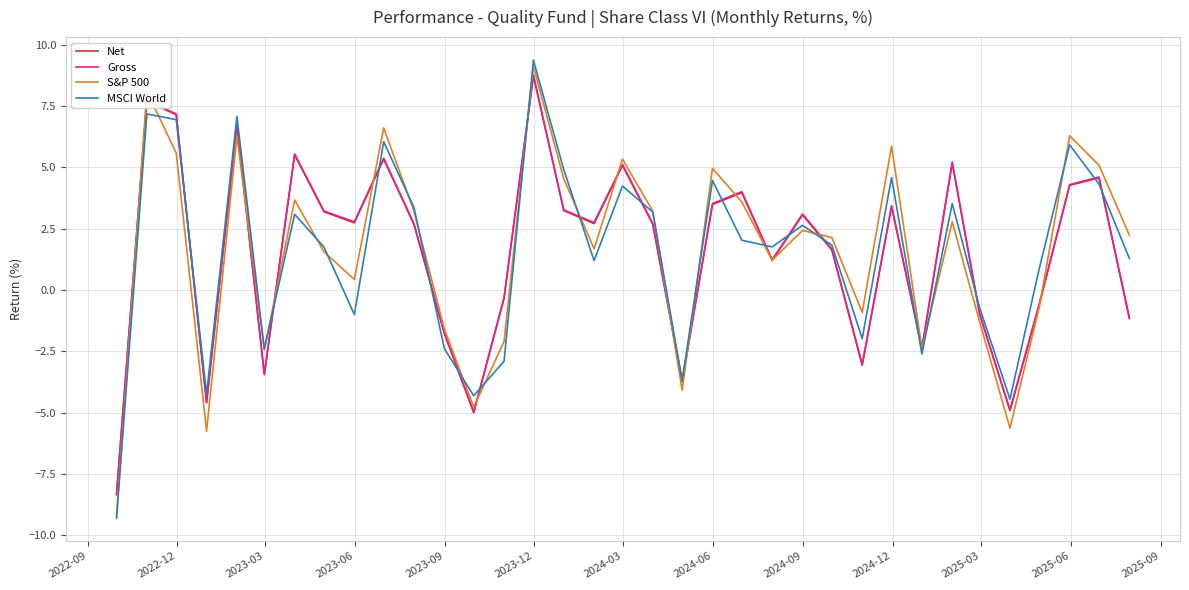

Which series has the widest spread of values?

MSCI World